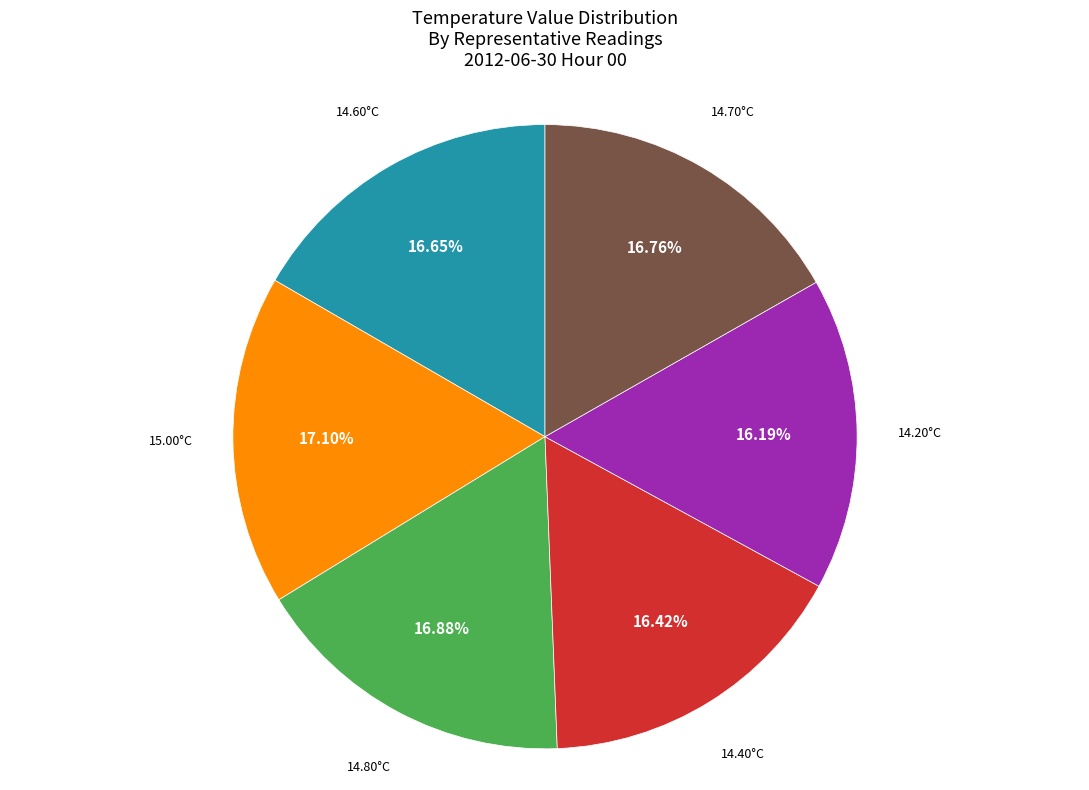

Is there a majority slice in this chart?

No